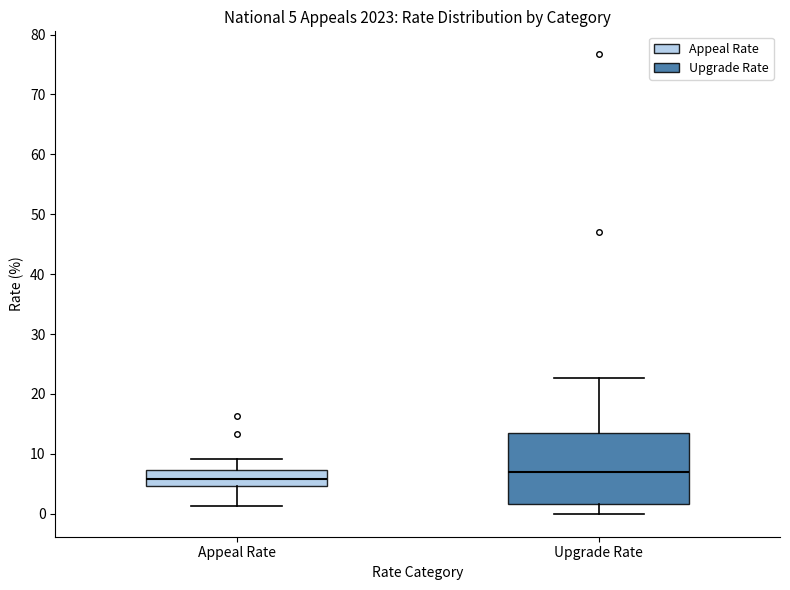

Which box has the lowest median line?

Appeal Rate